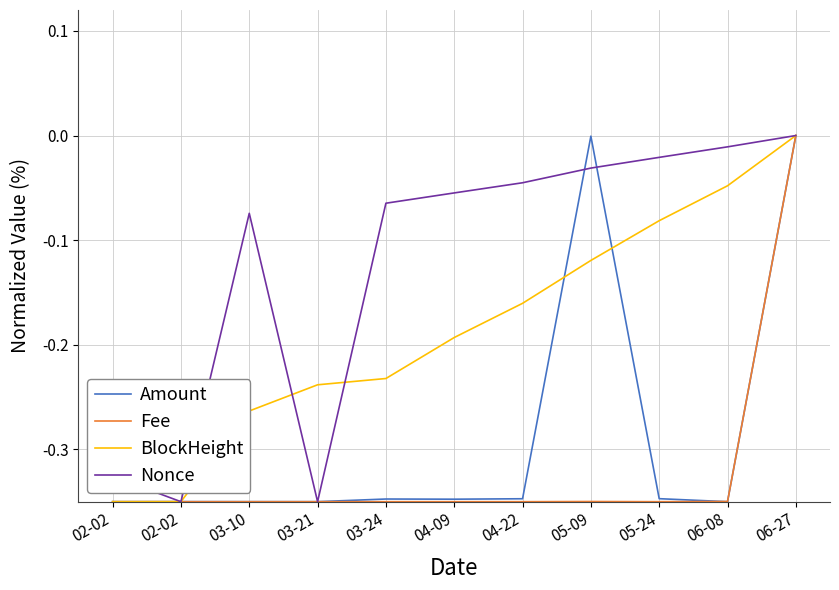

Does the chart display data point markers on the line(s)?

No